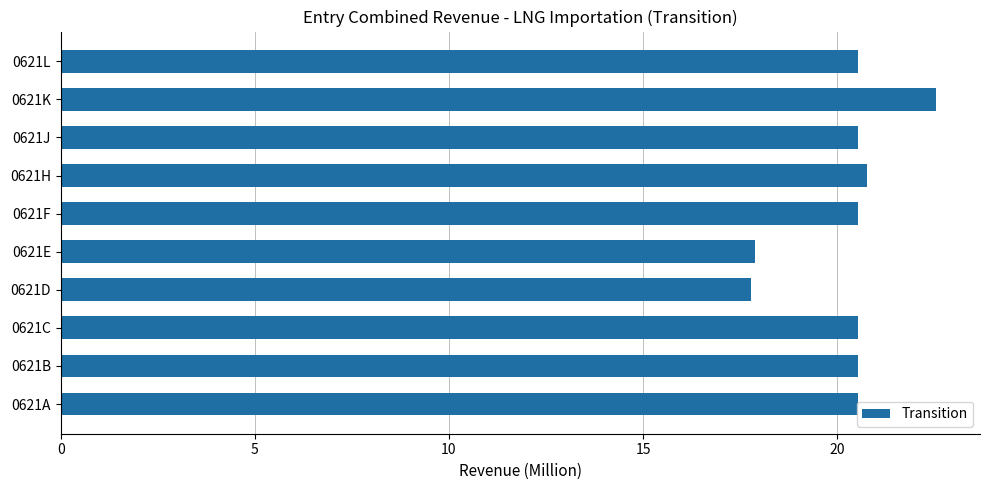

Which label corresponds to the largest value in the chart?

0621K